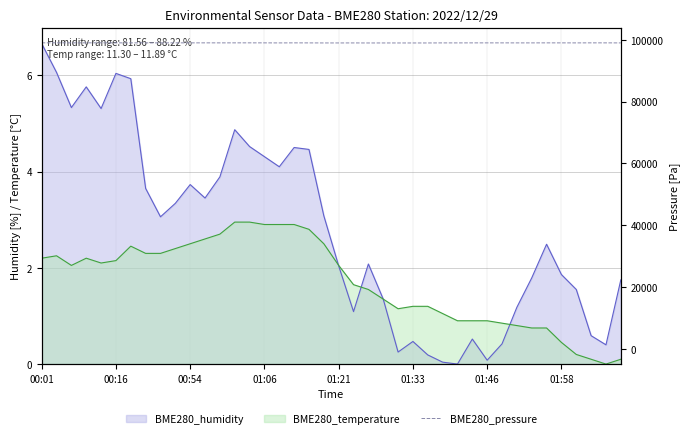

Between 01:33 and 36, which is larger?

01:33